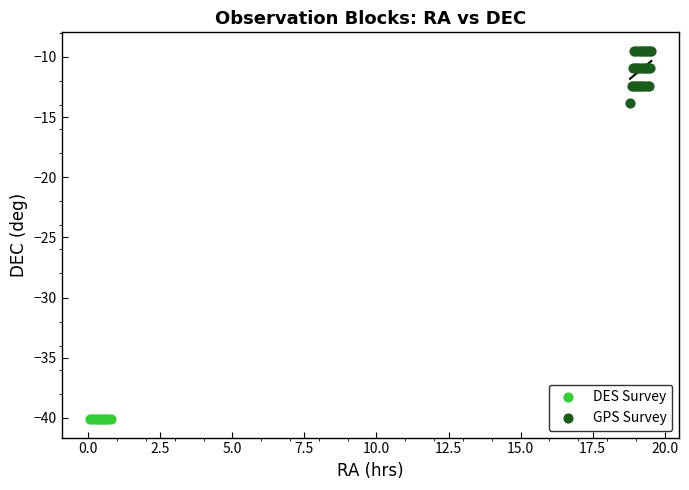

Which series reaches the maximum Y coordinate?

GPS Survey